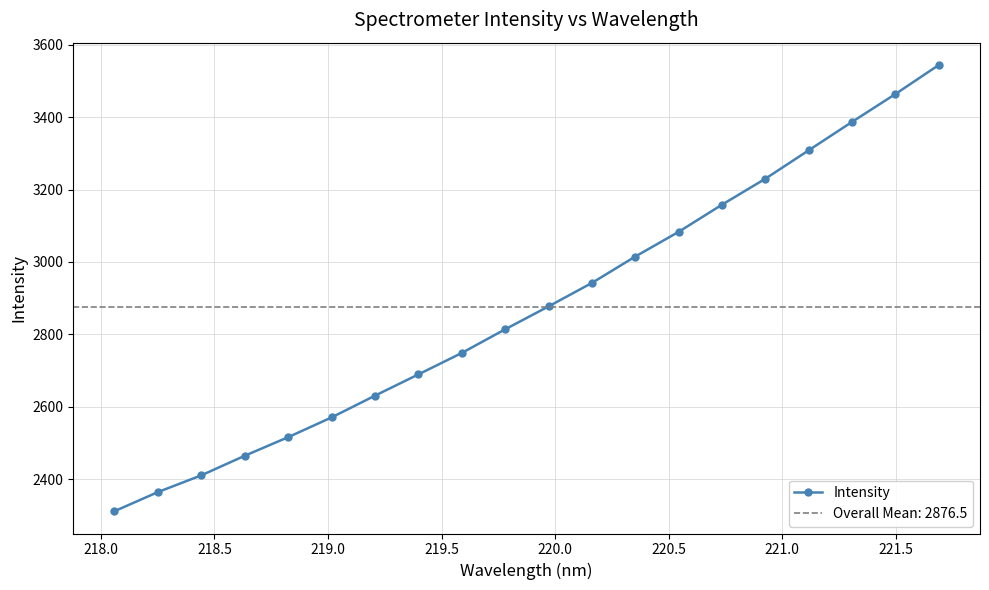

How many data points does each series have?

20